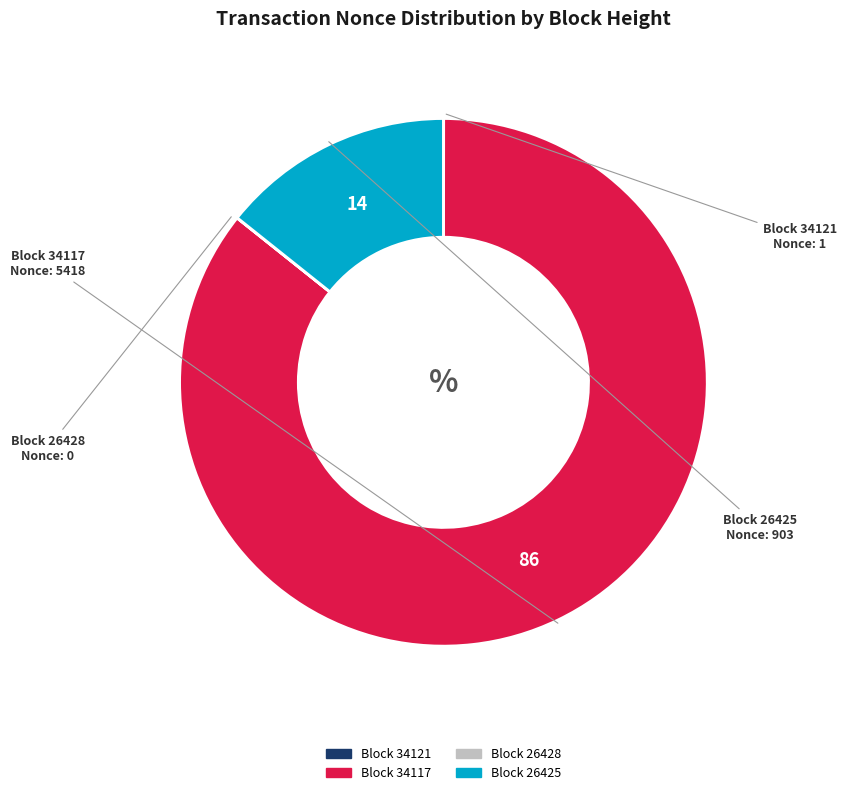

Does any single category account for the majority?

Yes